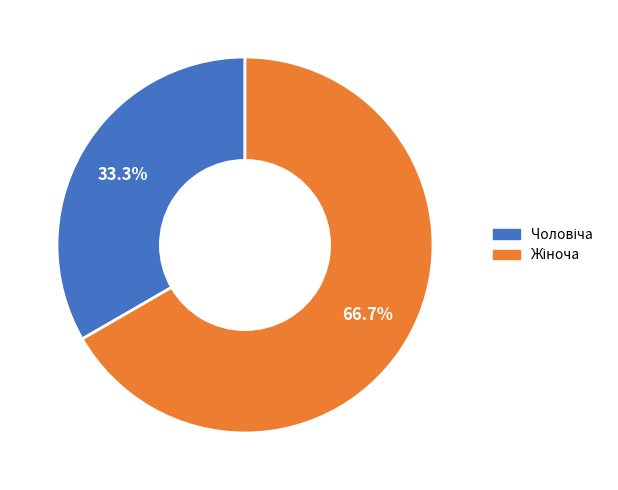

How many slices are in this pie chart?

2